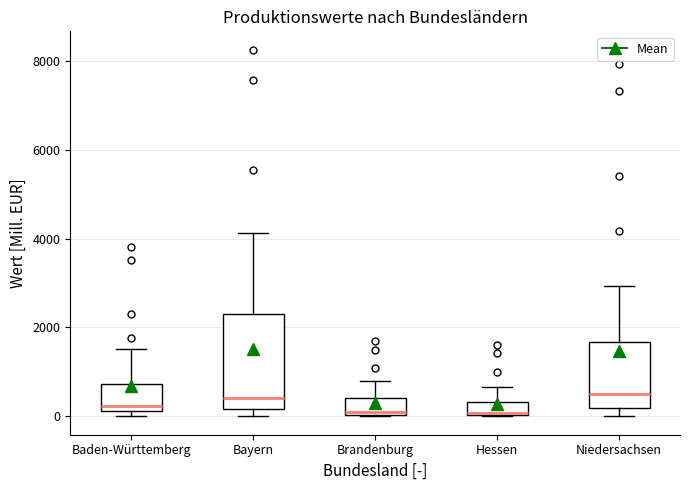

Where does the median line of the box for Bayern sit on the y-axis? The values are not printed on the chart, so give them approximately, as read against the axis.

400